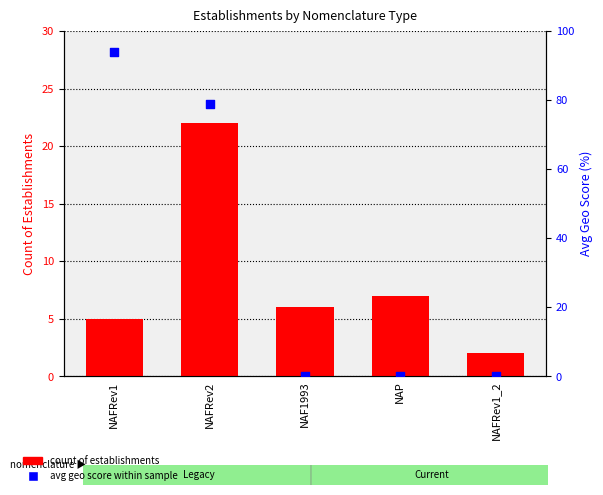

At which category is the sum across all series the highest?

NAFRev2